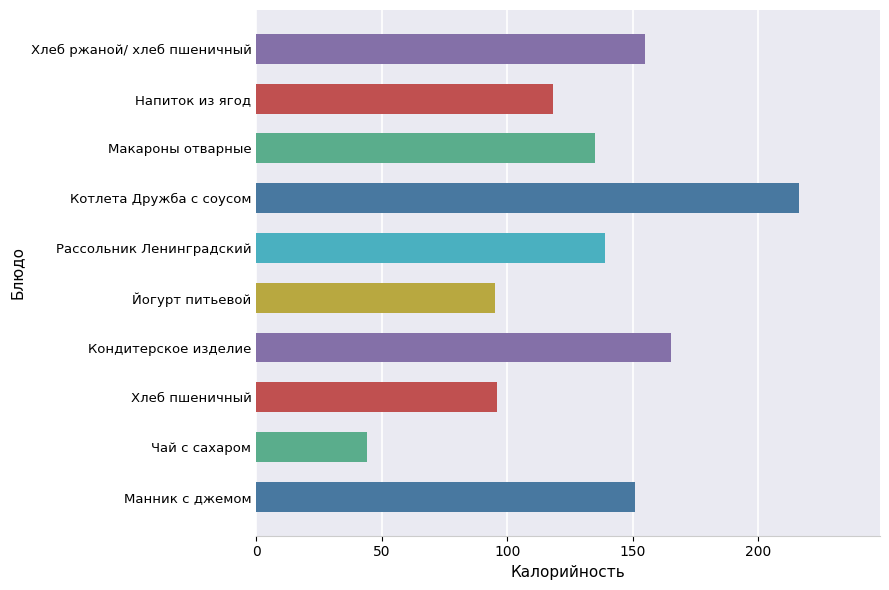

Which has a higher value, Рассольник Ленинградский or Манник с джемом?

Манник с джемом